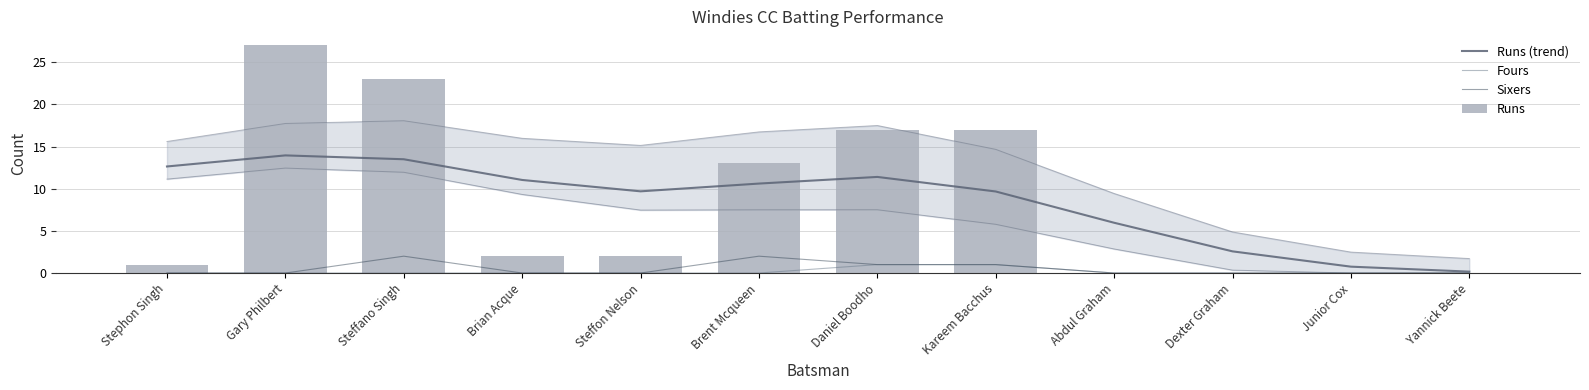

Which series has the largest range (max minus min)?

Runs